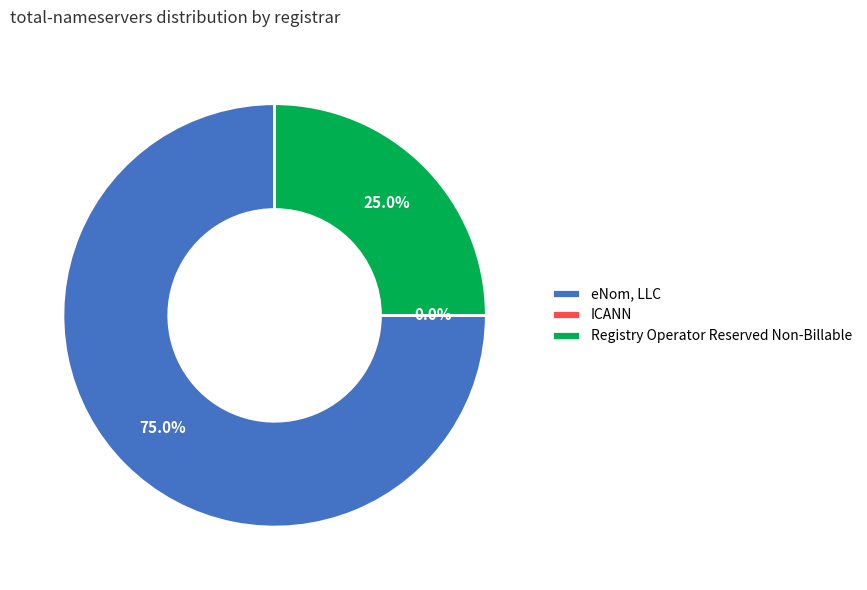

Count the number of slices in the pie.

3